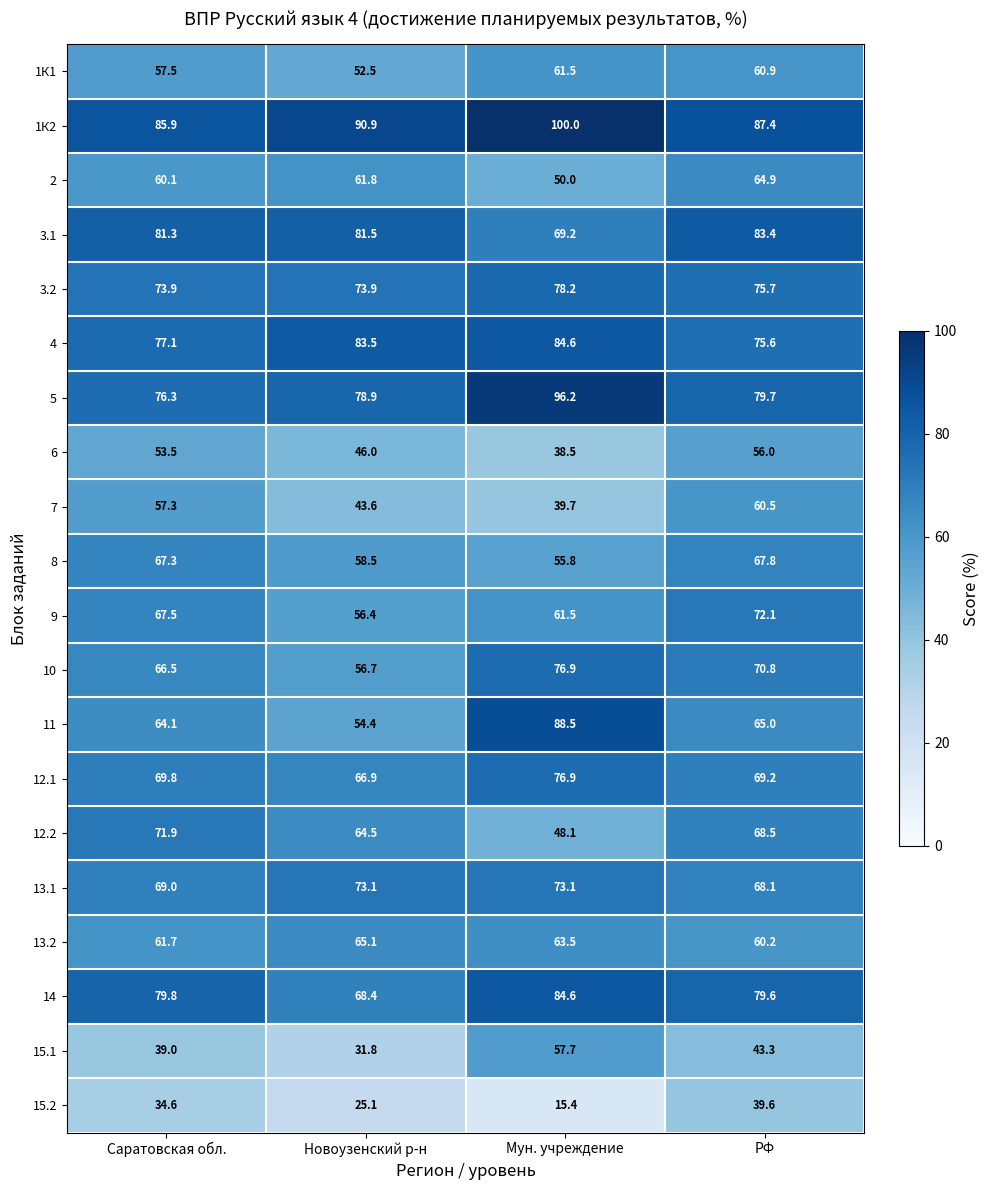

Which series changed the most between Саратовская обл. and Новоузенский р-н?

7